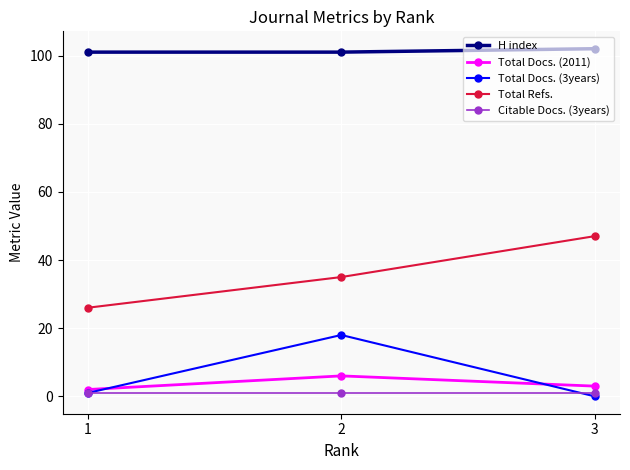

Count the number of categories in the chart.

3